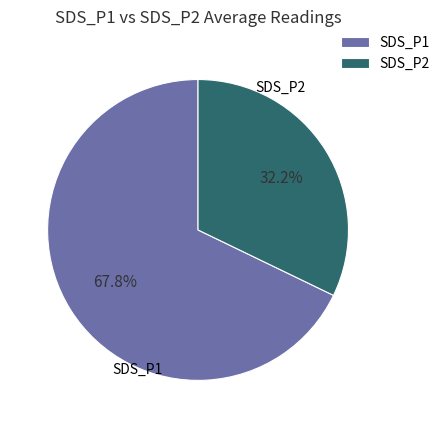

How many segments does this pie chart have?

2